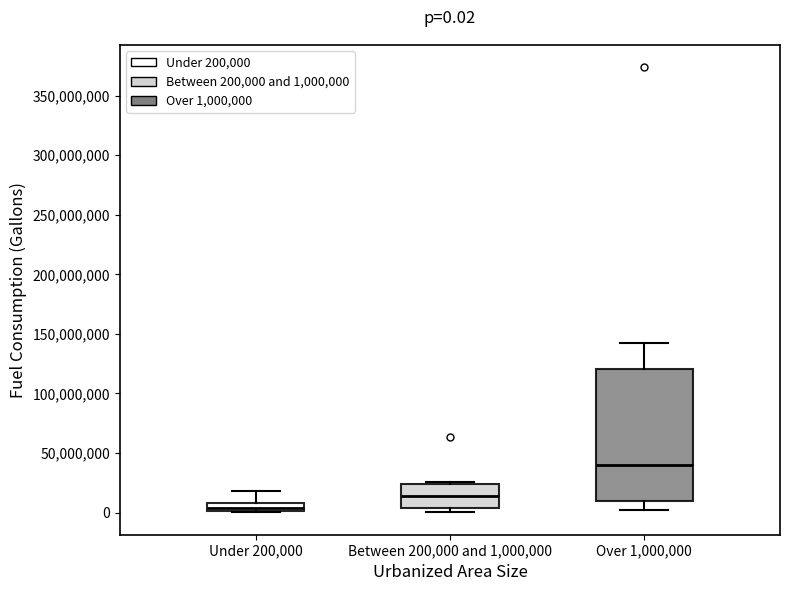

Which box is the tallest, from its lower edge to its upper edge?

Over 1,000,000